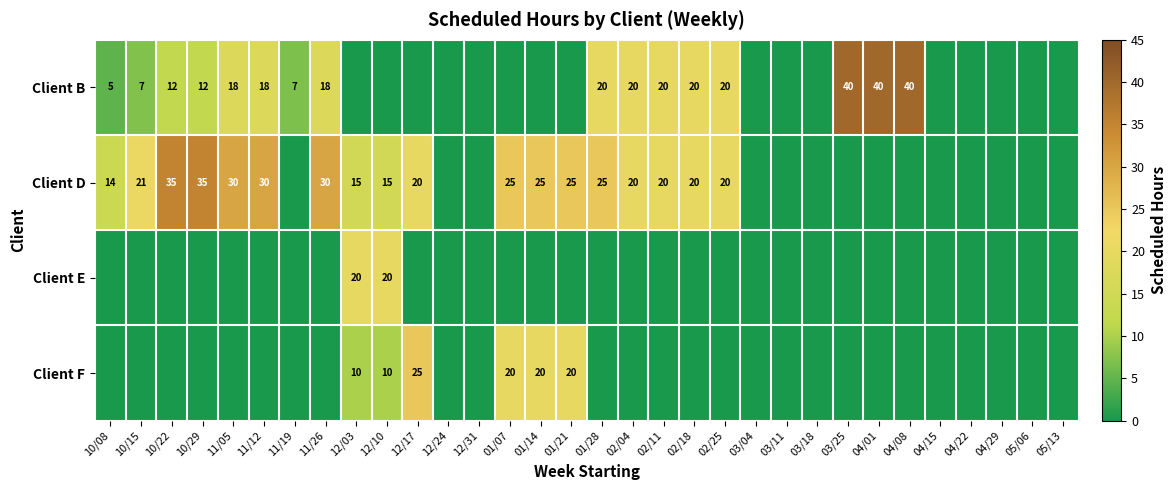

What is the difference between the Client D values at 02/25 and 11/12?

10